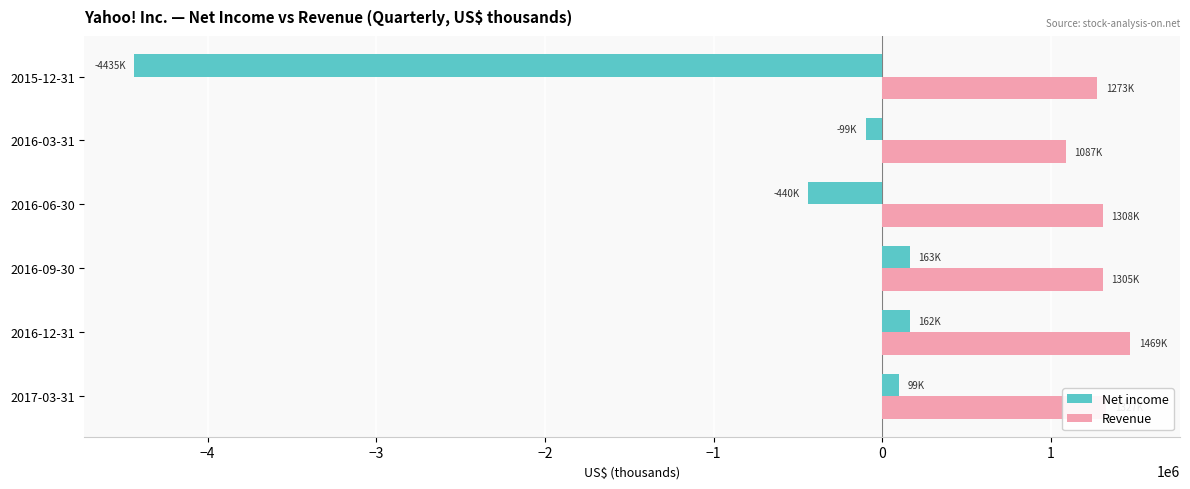

At 2017-03-31, list the series in order from largest to smallest.

Revenue, Net income